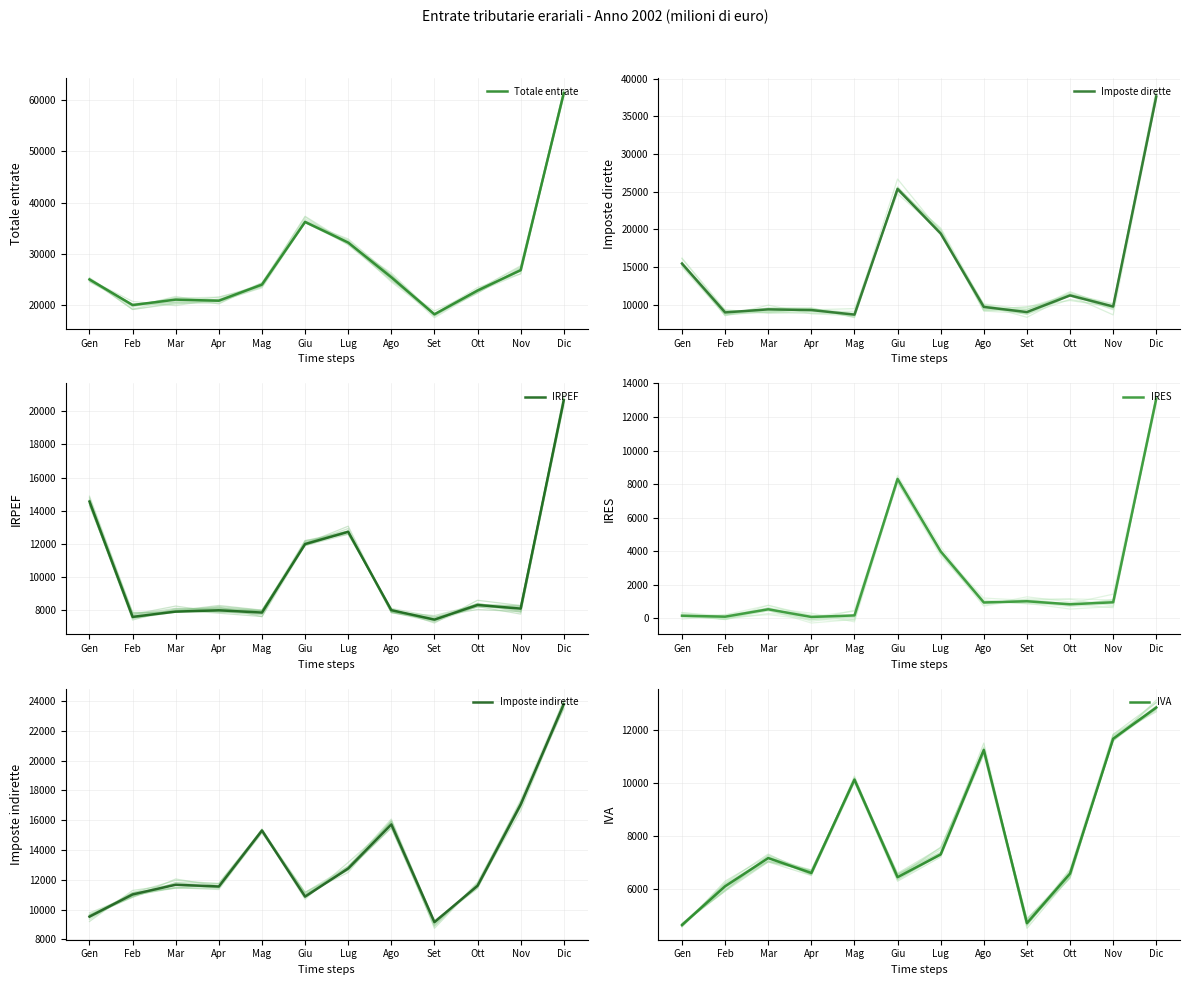

What is the difference between the second highest and minimum values in the Imposte indirette series?

7896